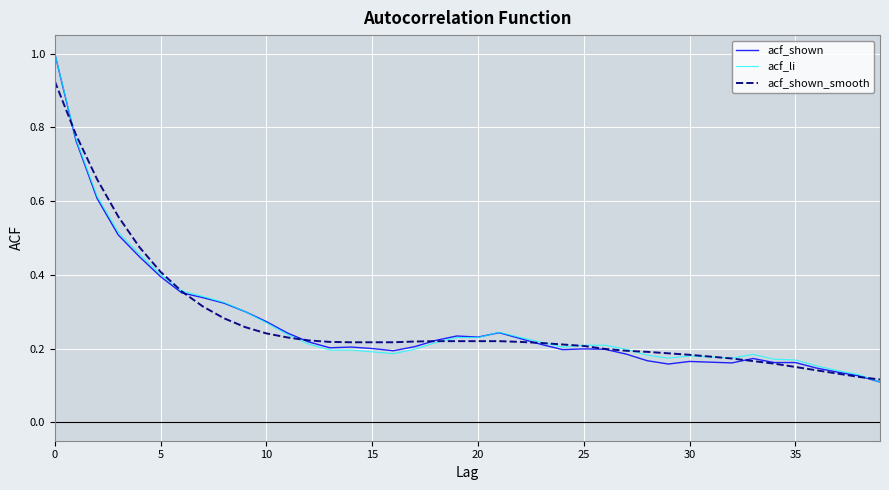

Is this an area chart (filled region under the line)?

No